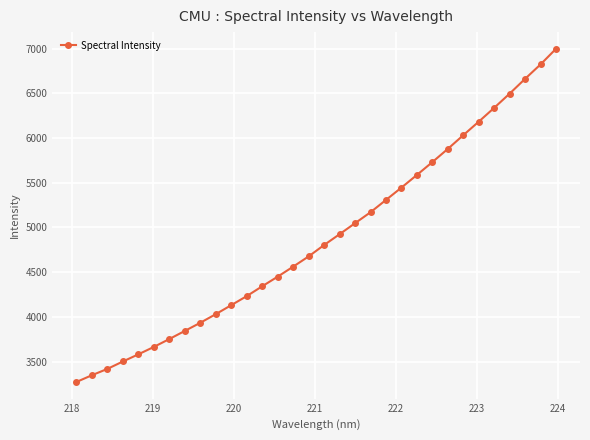

What is the sum of all values?

156166.8